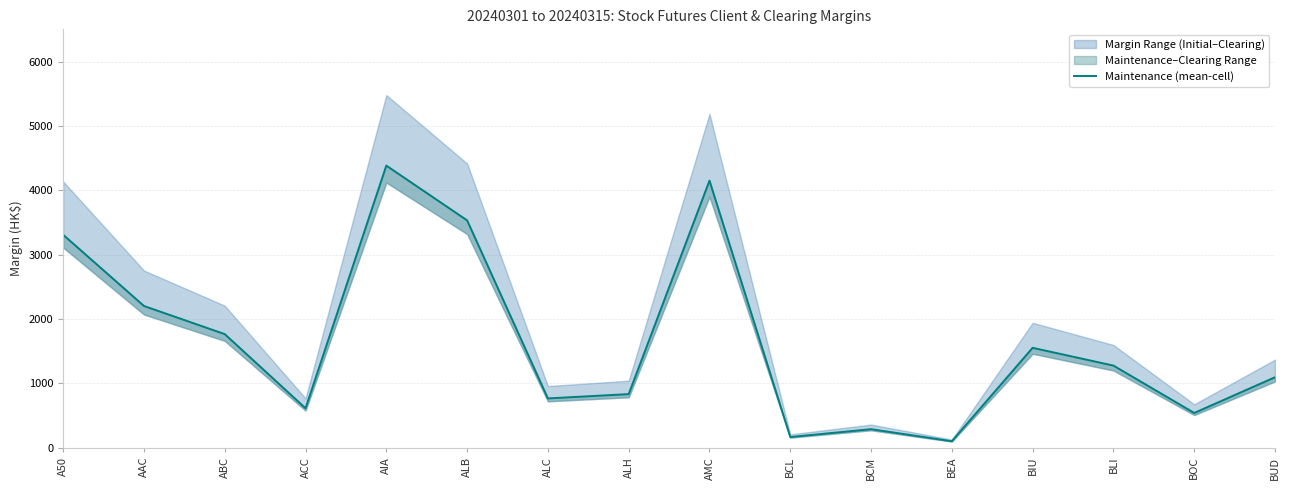

Reading left to right, transcribe all the data shown in this chart.

3308	2202	1765	613	4383	3532	766	833	4149	166	288	101	1552	1276	540	1095